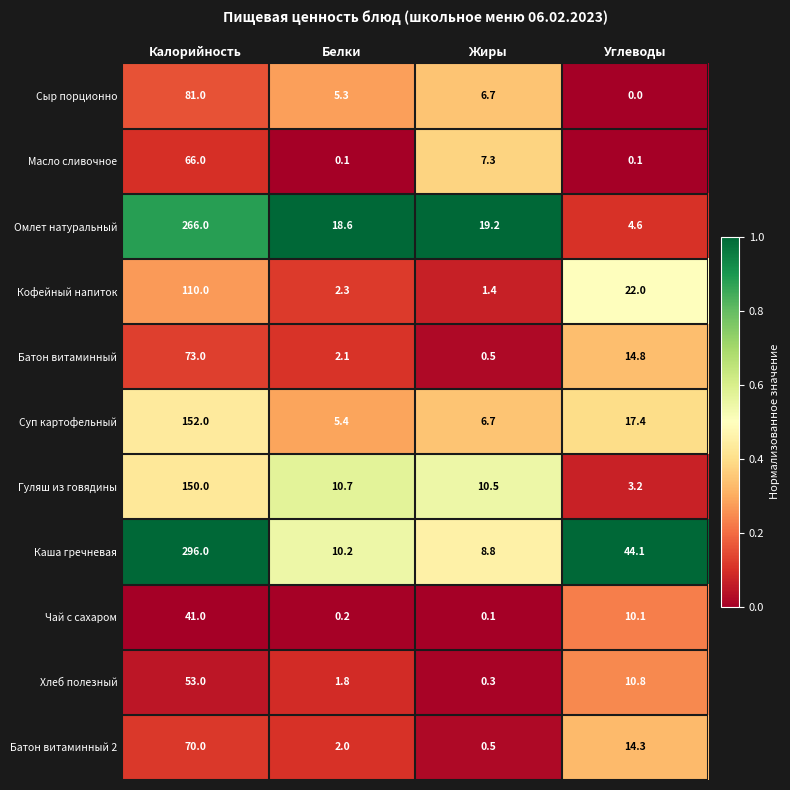

The Сыр порционно series shows 8.2 at Белки. True or false?

False